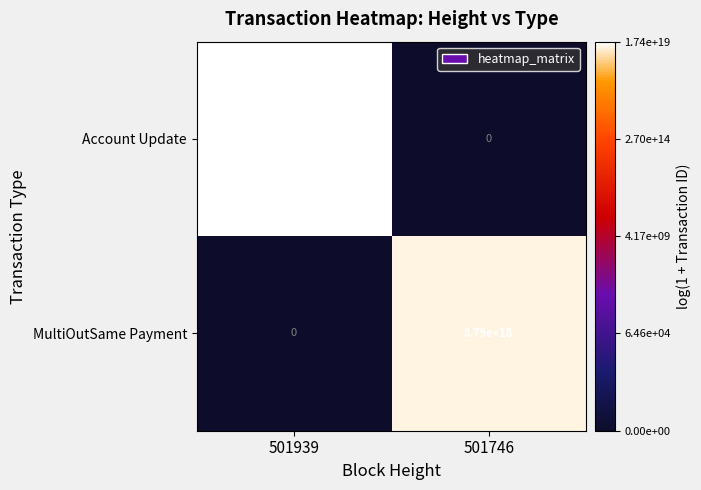

Which category has the highest value across all series?

501939